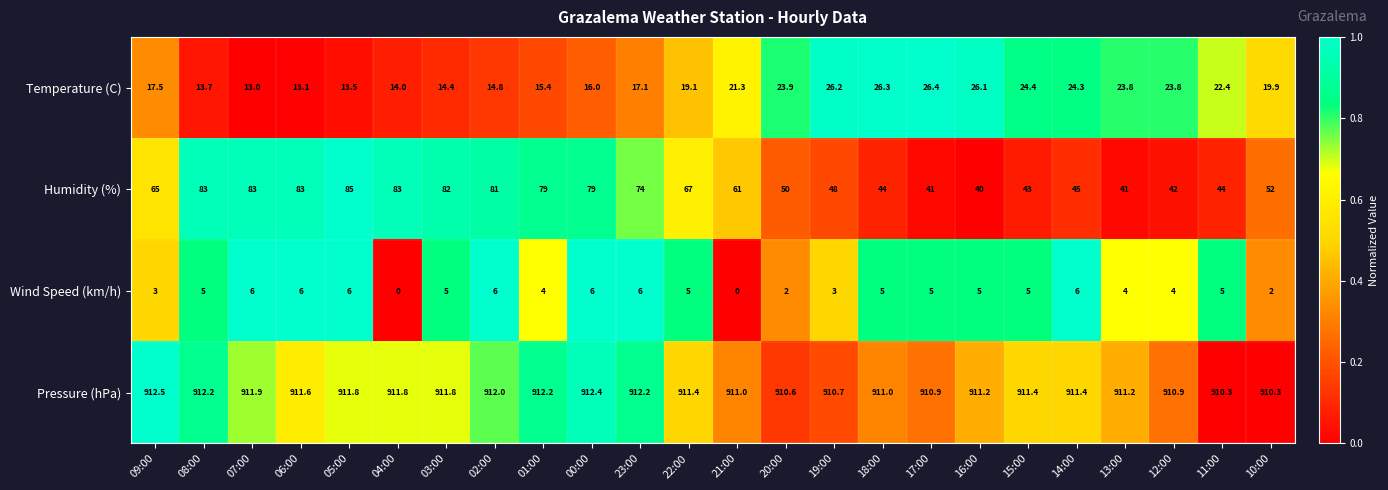

Which series has the largest range (max minus min)?

Humidity (%)